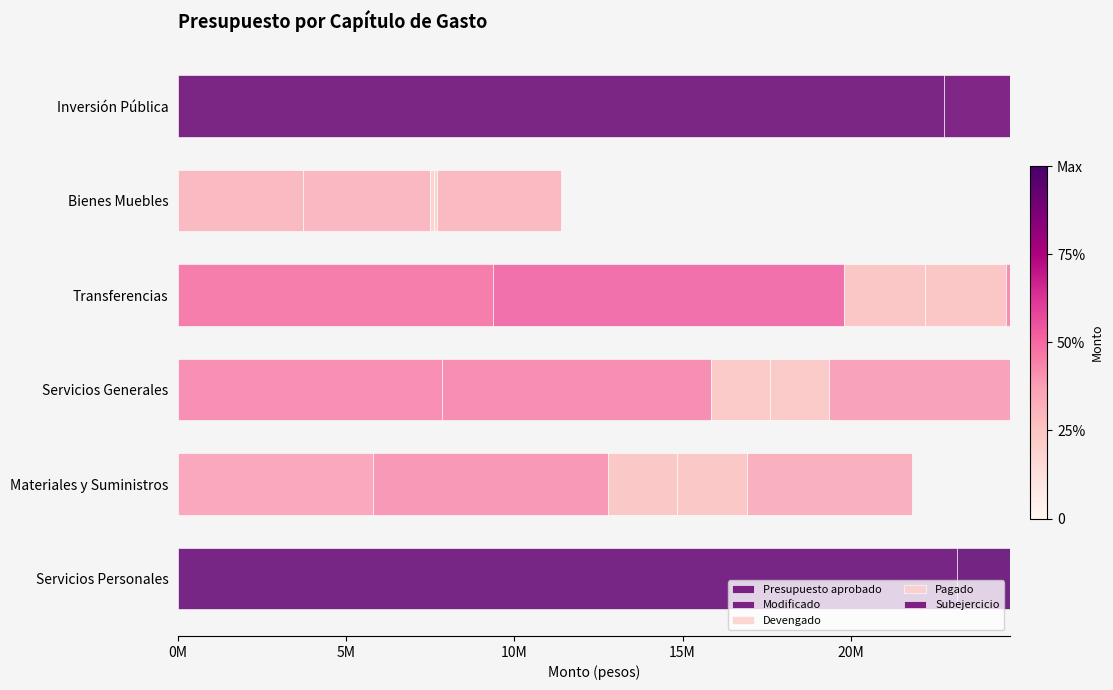

What is the sum of the Modificado values at Servicios Generales and Servicios Personales?

31547504.9